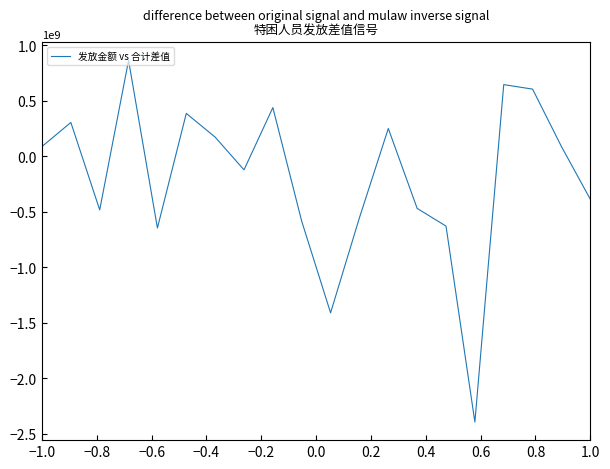

Does the chart display data point markers on the line(s)?

No